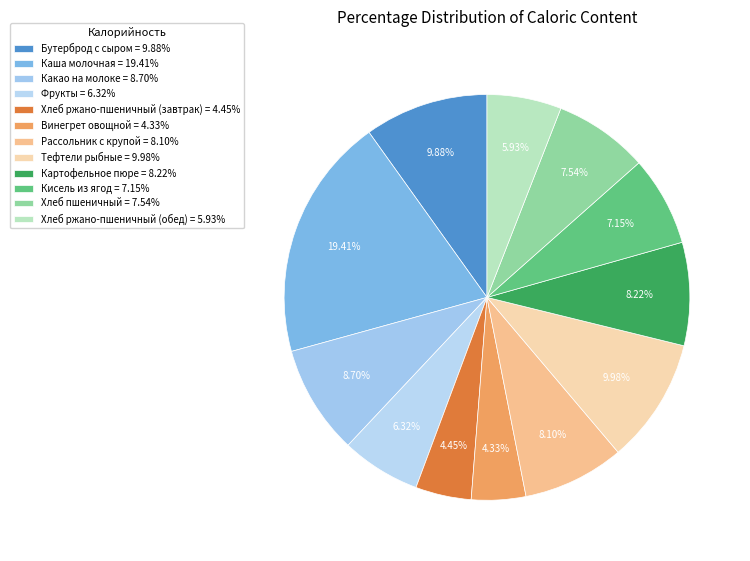

To the nearest percent, what is the average slice percentage?

8%